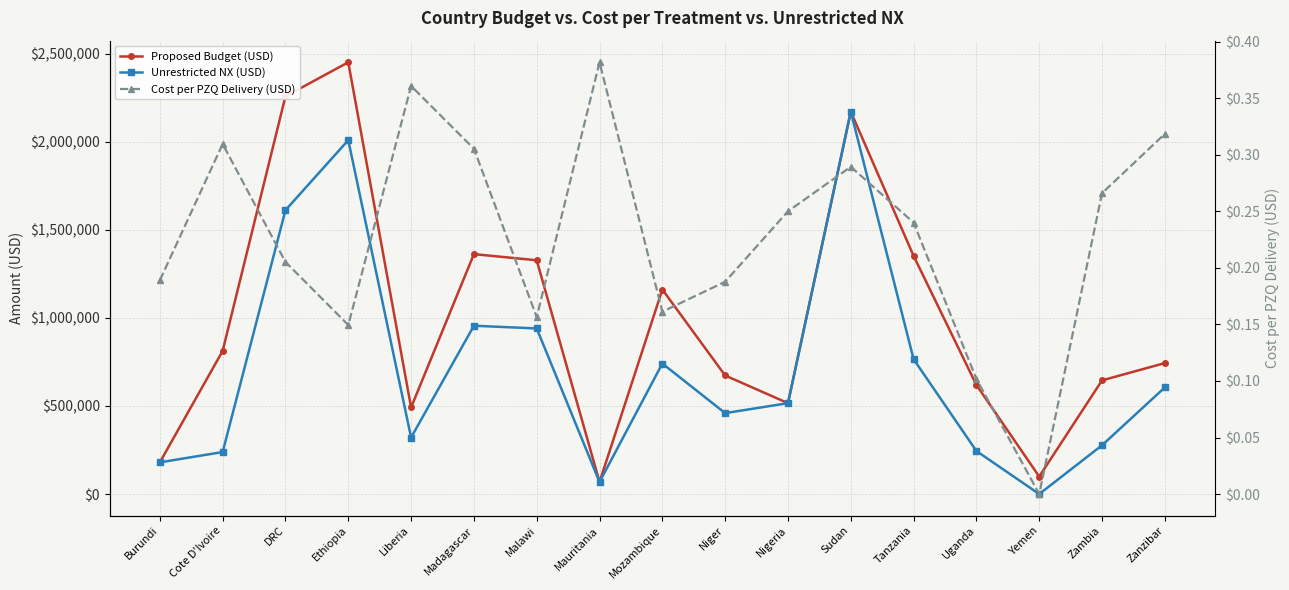

What are all the series names shown in the legend?

Proposed Budget (USD), Unrestricted NX (USD), Cost per PZQ Delivery (USD)